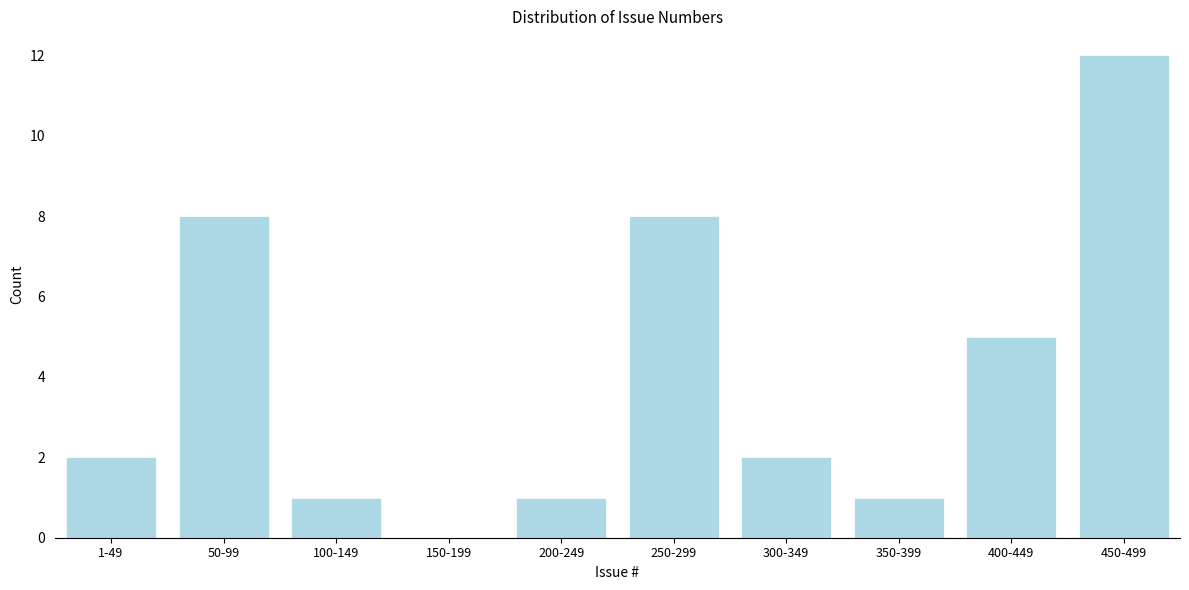

Reading left to right, extract all data points from this chart.

1-49=2	50-99=8	100-149=1	150-199=0	200-249=1	250-299=8	300-349=2	350-399=1	400-449=5	450-499=12